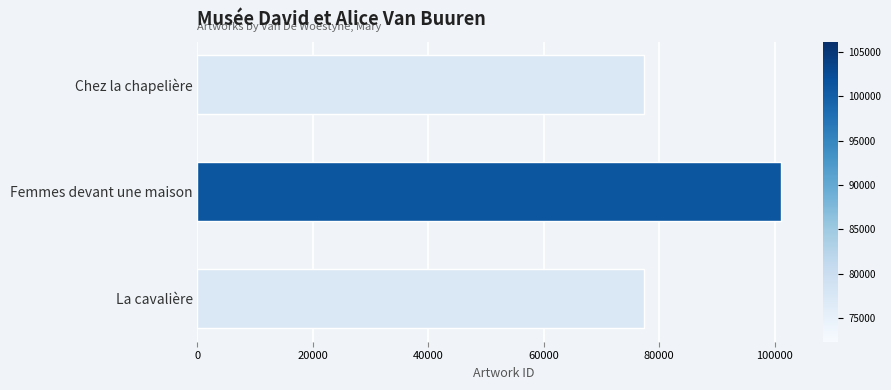

What is the label of the 2nd bar from the top?

Femmes devant une maison